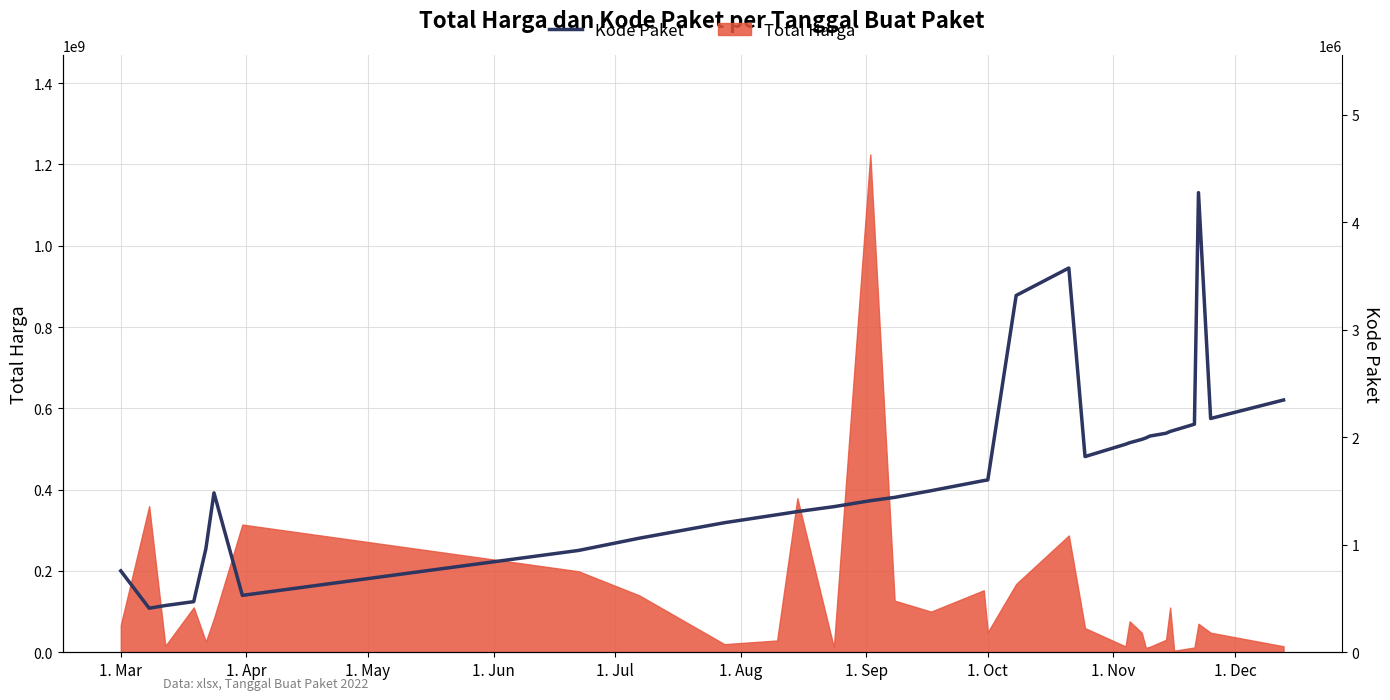

What is the difference between the maximum and second lowest values?

3840355